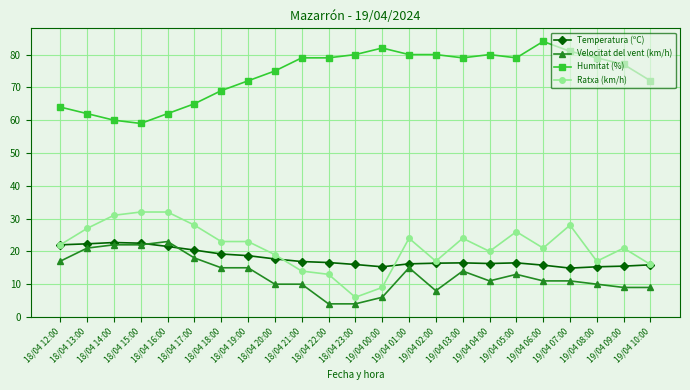

Count the number of data series in this chart.

4